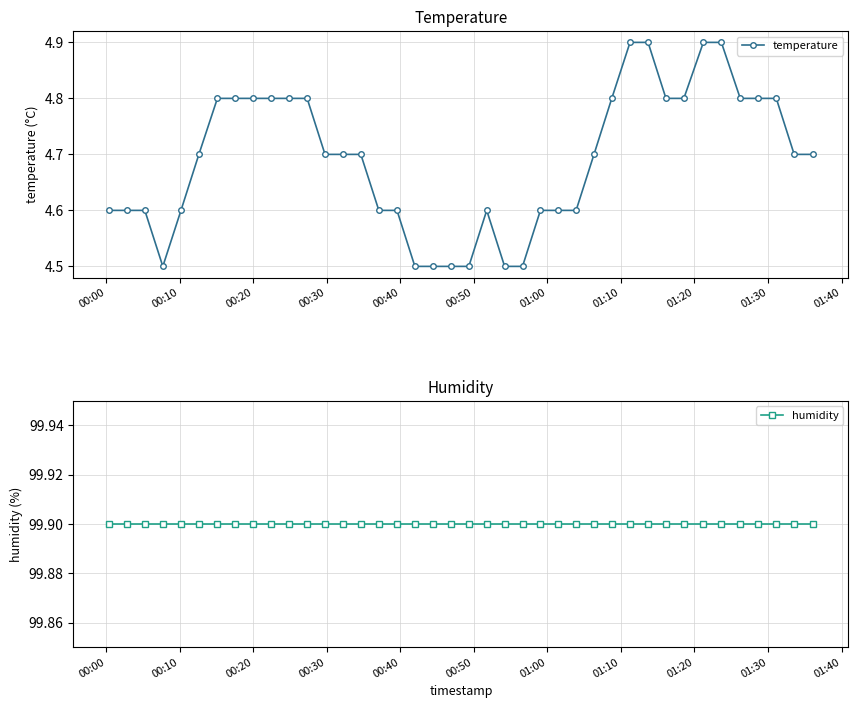

Reading left to right, list all the values displayed in this chart.

temperature: 4.6	4.6	4.6	4.5	4.6	4.7	4.8	4.8	4.8	4.8	4.8	4.8	4.7	4.7	4.7	4.6	4.6	4.5	4.5	4.5	4.5	4.6	4.5	4.5	4.6	4.6	4.6	4.7	4.8	4.9	4.9	4.8	4.8	4.9	4.9	4.8	4.8	4.8	4.7	4.7
humidity: 99.9	99.9	99.9	99.9	99.9	99.9	99.9	99.9	99.9	99.9	99.9	99.9	99.9	99.9	99.9	99.9	99.9	99.9	99.9	99.9	99.9	99.9	99.9	99.9	99.9	99.9	99.9	99.9	99.9	99.9	99.9	99.9	99.9	99.9	99.9	99.9	99.9	99.9	99.9	99.9